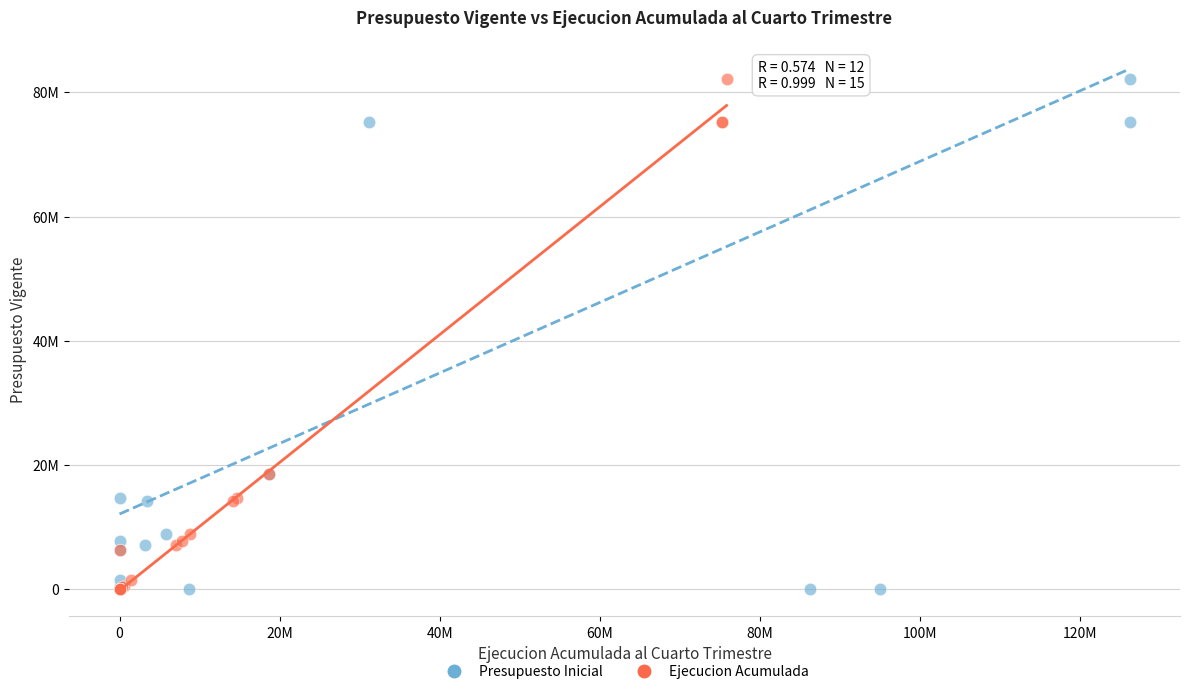

What are all the series names shown in the legend?

Presupuesto Inicial, Ejecucion Acumulada